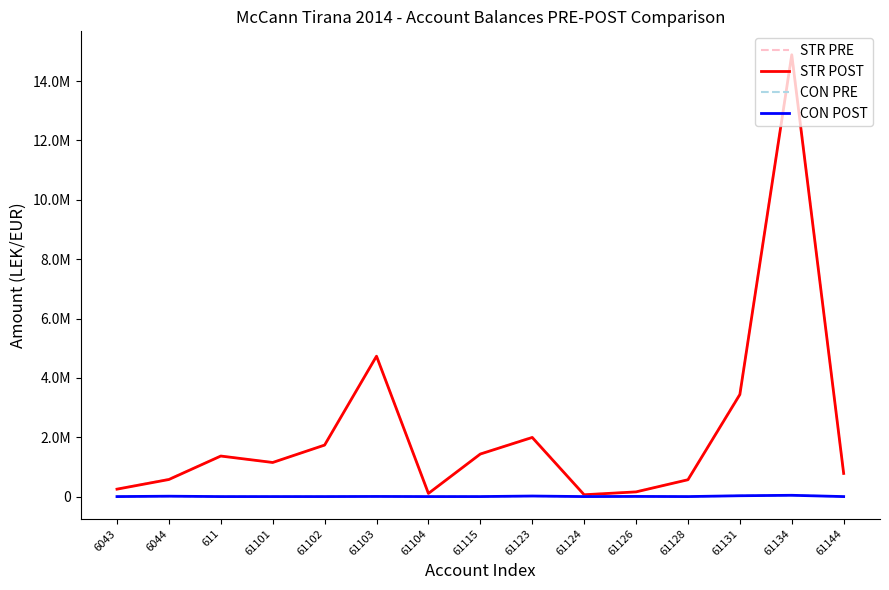

True or false: STR POST and CON PRE intersect in this chart.

False